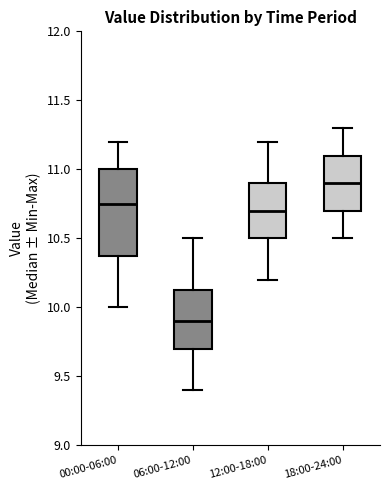

Reading left to right, read every box against the y-axis: the position of its median line, the range the box covers, and the ends of its whiskers. The values are not printed on the chart, so give them approximately, as read against the axis.

00:00-06:00: median 10.75, box 10.40 to 11.00, whiskers 10.00 to 11.20
06:00-12:00: median 9.90, box 9.70 to 10.15, whiskers 9.40 to 10.50
12:00-18:00: median 10.70, box 10.50 to 10.90, whiskers 10.20 to 11.20
18:00-24:00: median 10.90, box 10.70 to 11.10, whiskers 10.50 to 11.30